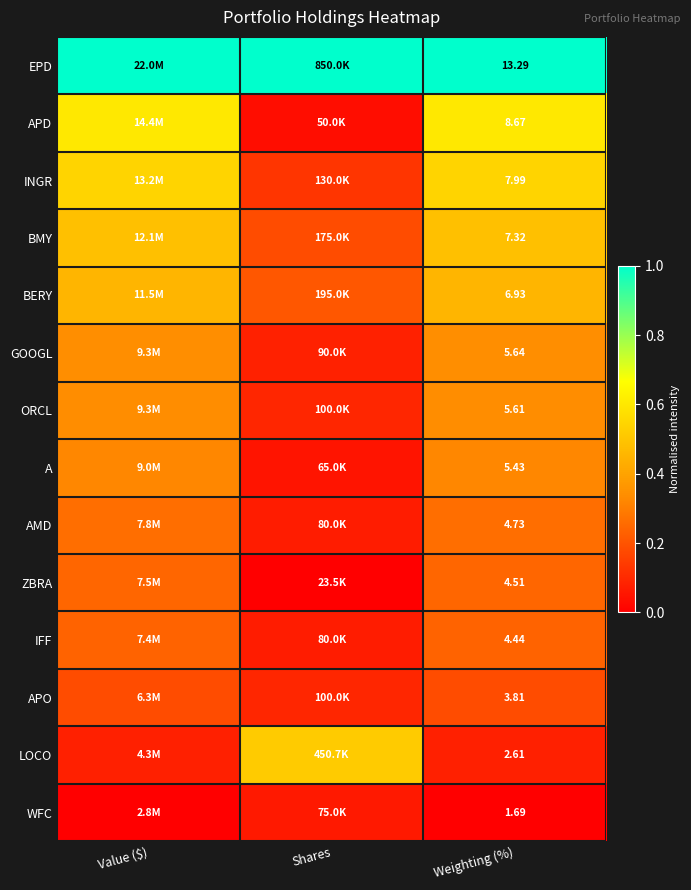

At Weighting (%), list the series in order from smallest to largest.

WFC, LOCO, APO, IFF, ZBRA, AMD, A, ORCL, GOOGL, BERY, BMY, INGR, APD, EPD